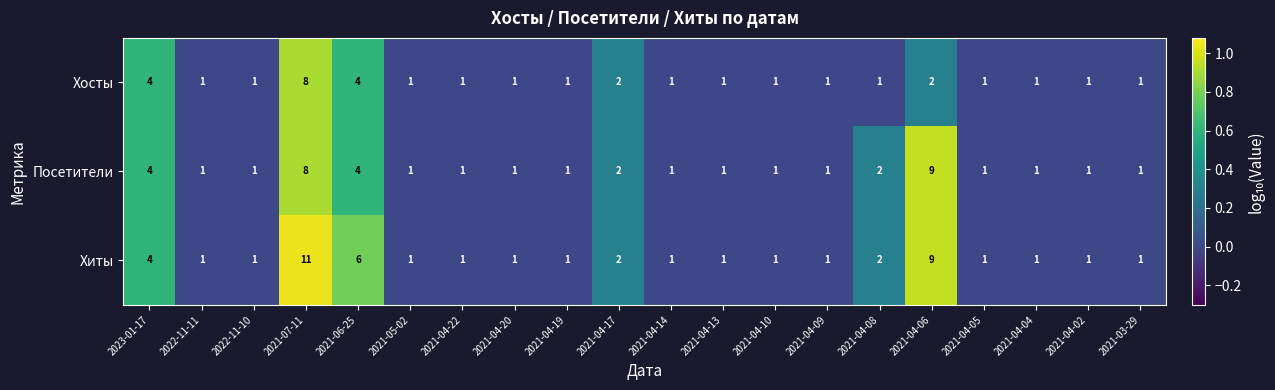

What is the sum of all Хосты values?

35